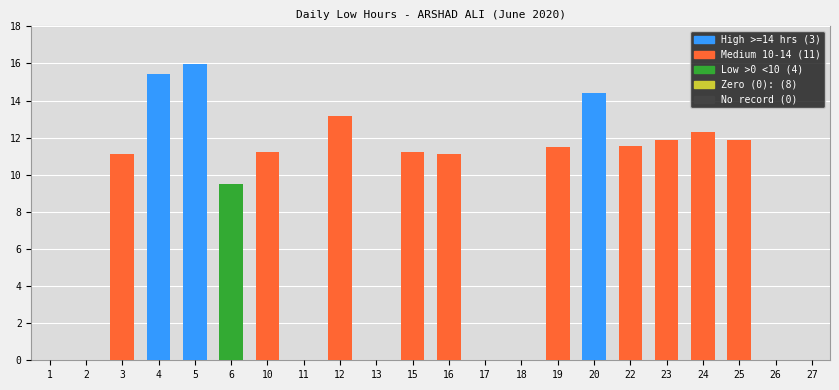

What is the sum of the values at 23 and 22?

23.4